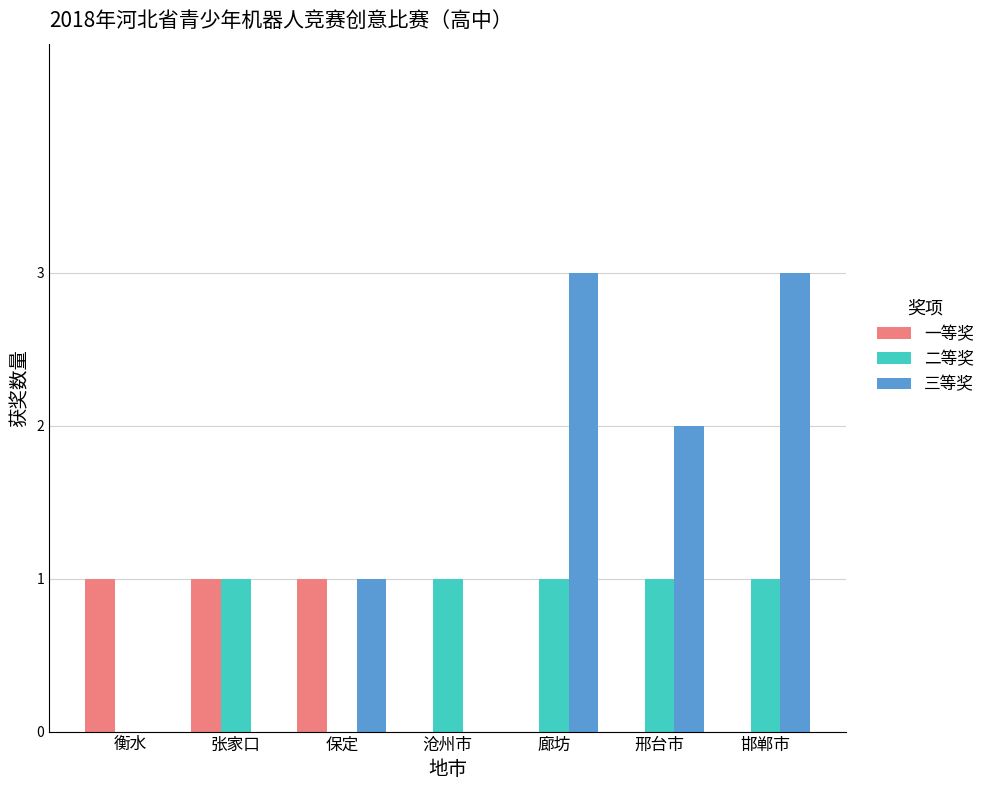

Is the value of 三等奖 at 廊坊 greater than the value of 一等奖 at 保定?

Yes